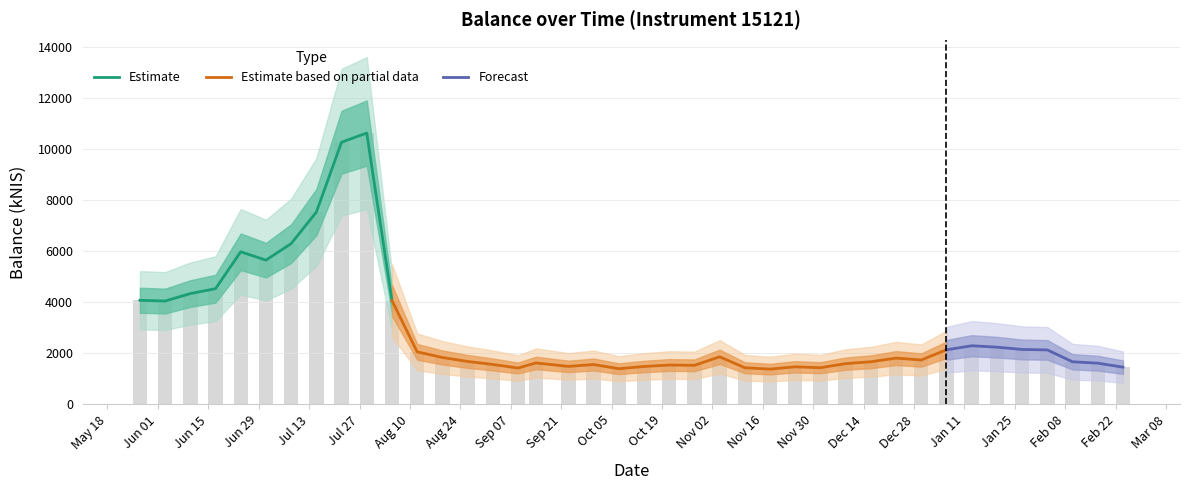

The chart shows a value of 6101.7 at 2021-06-10. True or false?

False